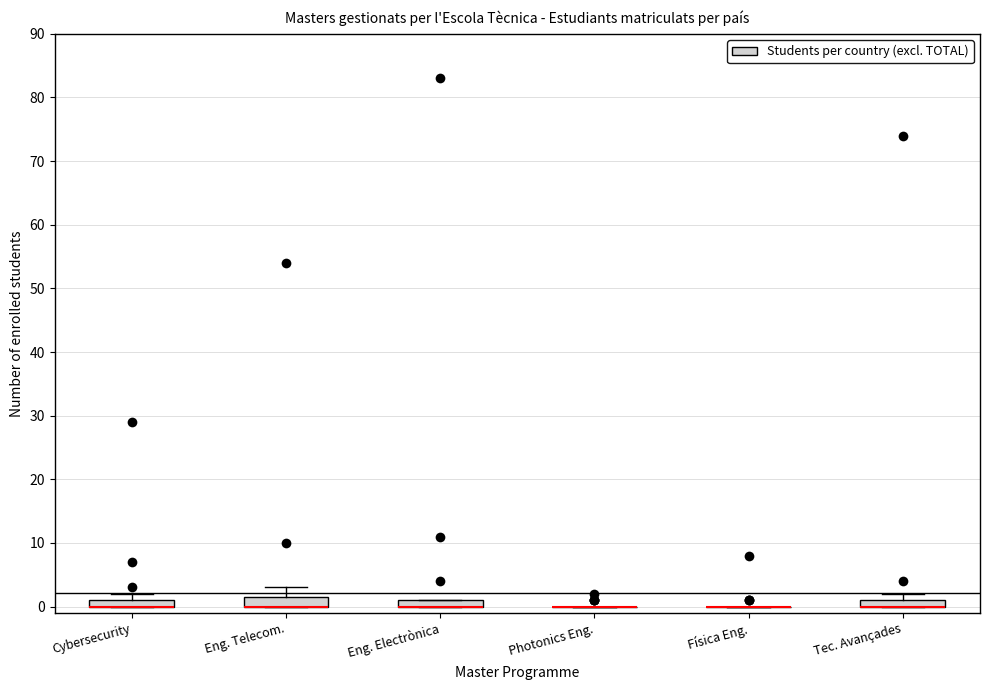

Where is the lower edge of the box for Eng. Electrònica on the y-axis? The values are not printed on the chart, so give them approximately, as read against the axis.

0